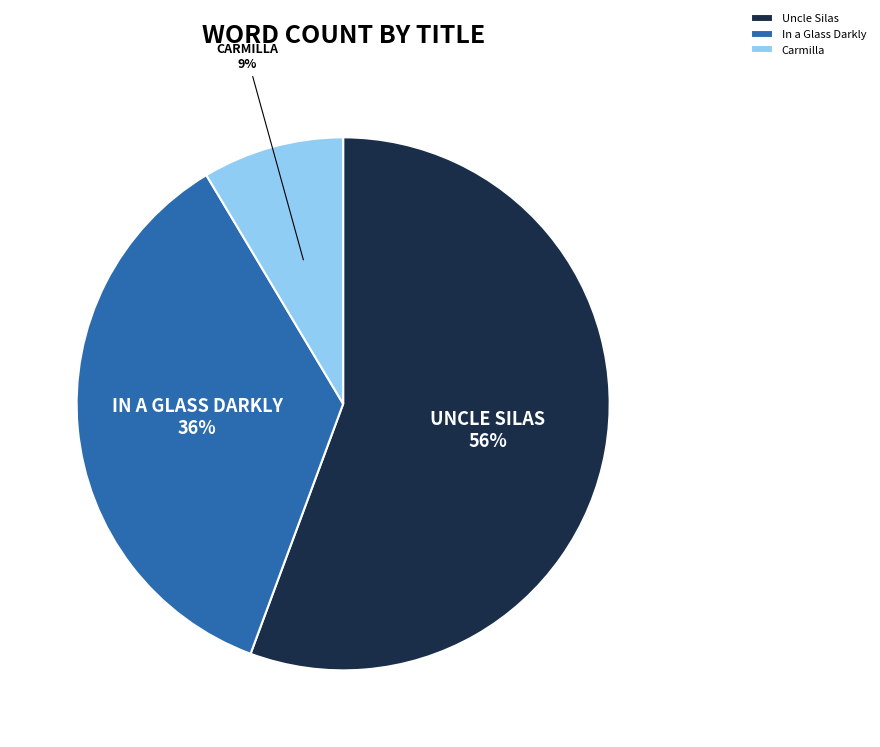

The In a Glass Darkly slice represents 36% of the pie. True or false?

True